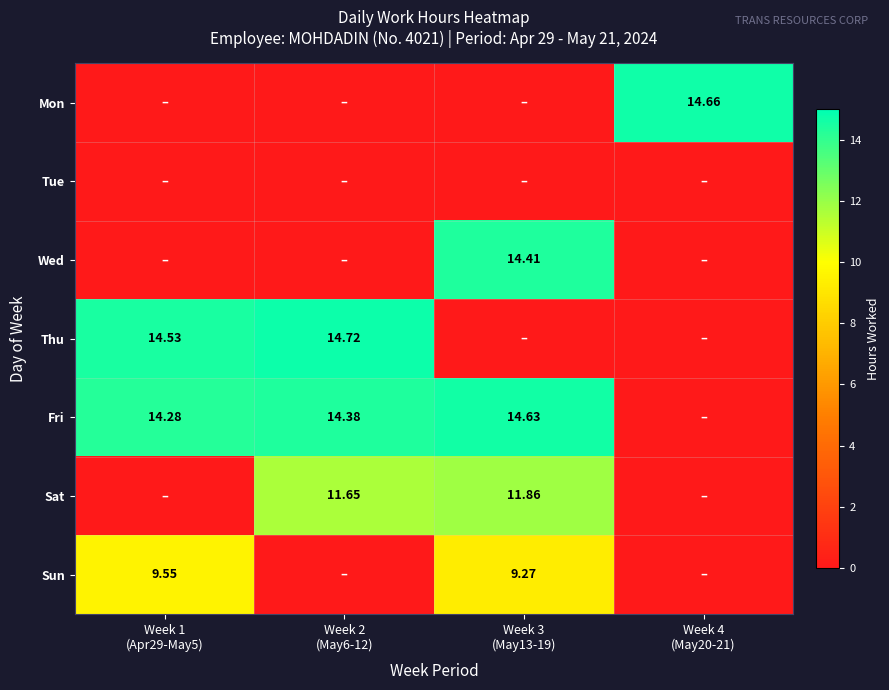

Is the value of Sun at Week 2 (May6-12) greater than the value of Wed at Week 2 (May6-12)?

No